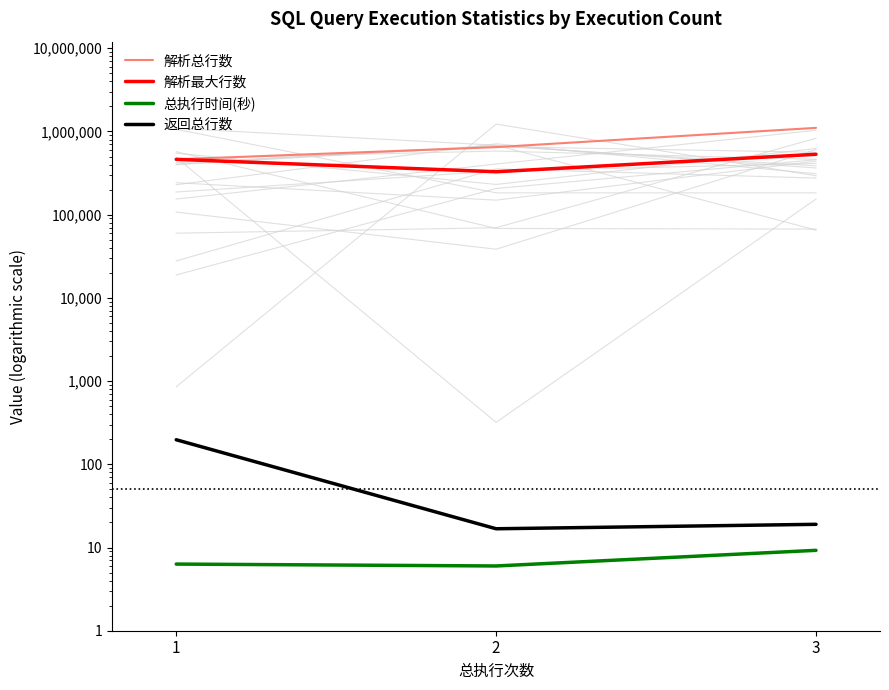

The value of 解析最大行数 at 2 is 208122.3. True or false?

False